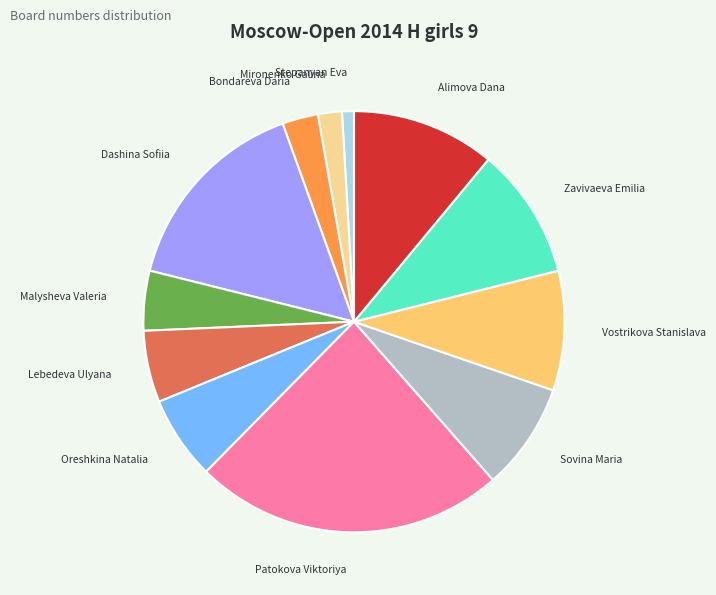

Does Sovina Maria account for over 50% of the chart?

No